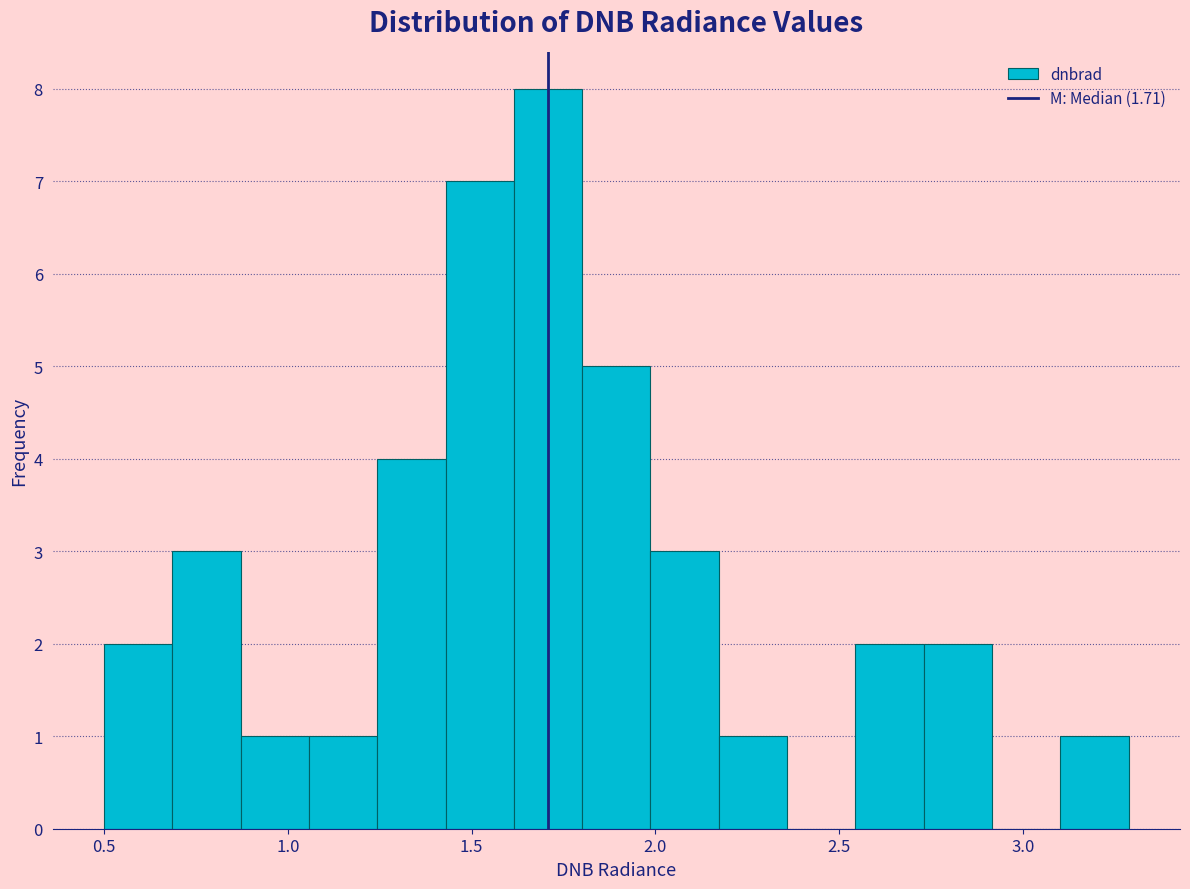

Around what value on the x-axis is the tallest bar? Give the approximate position of its centre, as read against the axis.

1.70